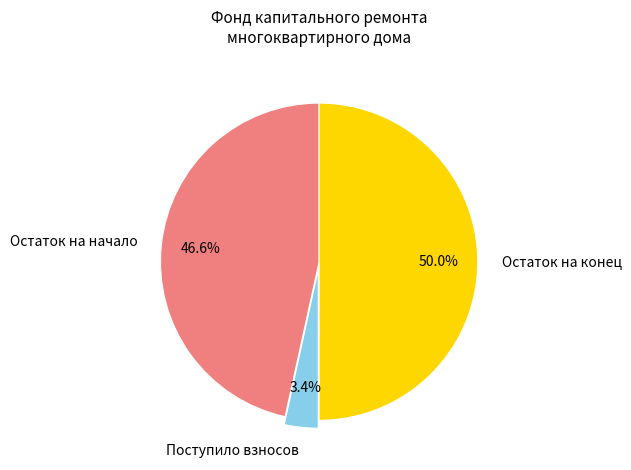

Does Остаток на начало represent more than half of the total?

No